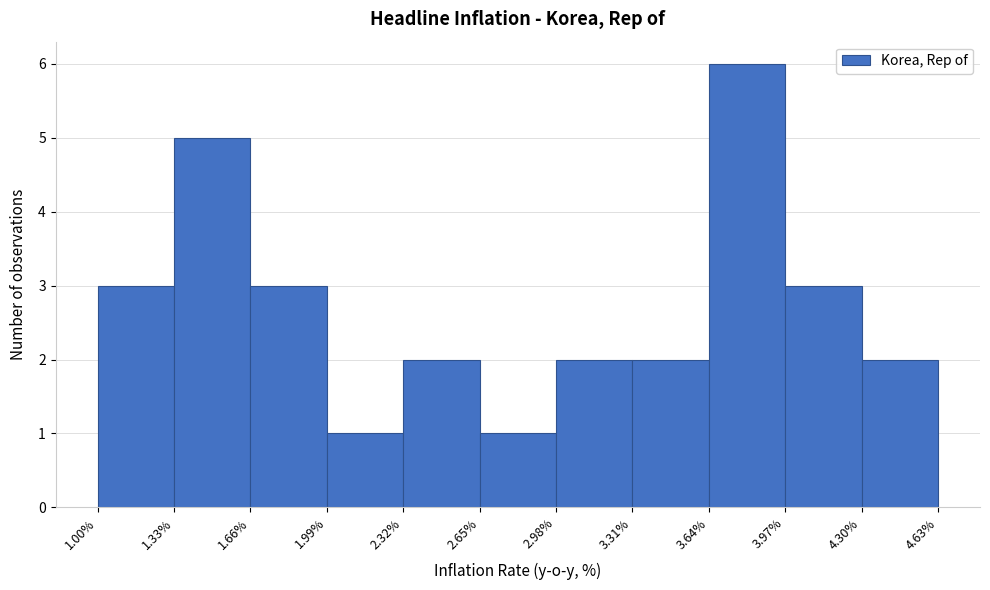

Reading left to right, transcribe this chart: for each bar, give the range it covers on the x-axis and its height. The values are not printed on the chart, so give them approximately, as read against the axis.

1.00% to 1.33%: 3
1.33% to 1.66%: 5
1.66% to 1.99%: 3
1.99% to 2.32%: 1
2.32% to 2.65%: 2
2.65% to 2.98%: 1
2.98% to 3.31%: 2
3.31% to 3.64%: 2
3.64% to 3.97%: 6
3.97% to 4.30%: 3
4.30% to 4.63%: 2